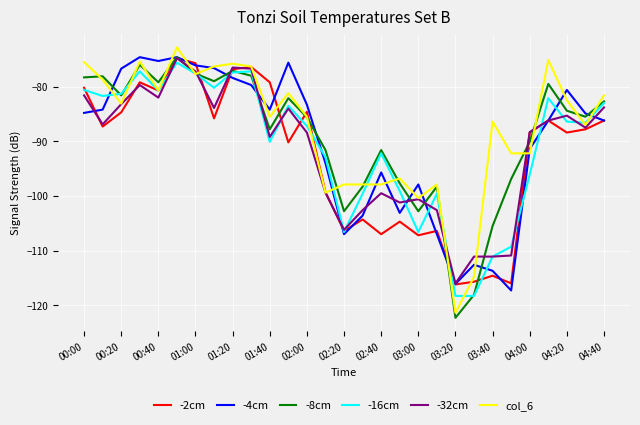

Which series has the largest range (max minus min)?

col_6